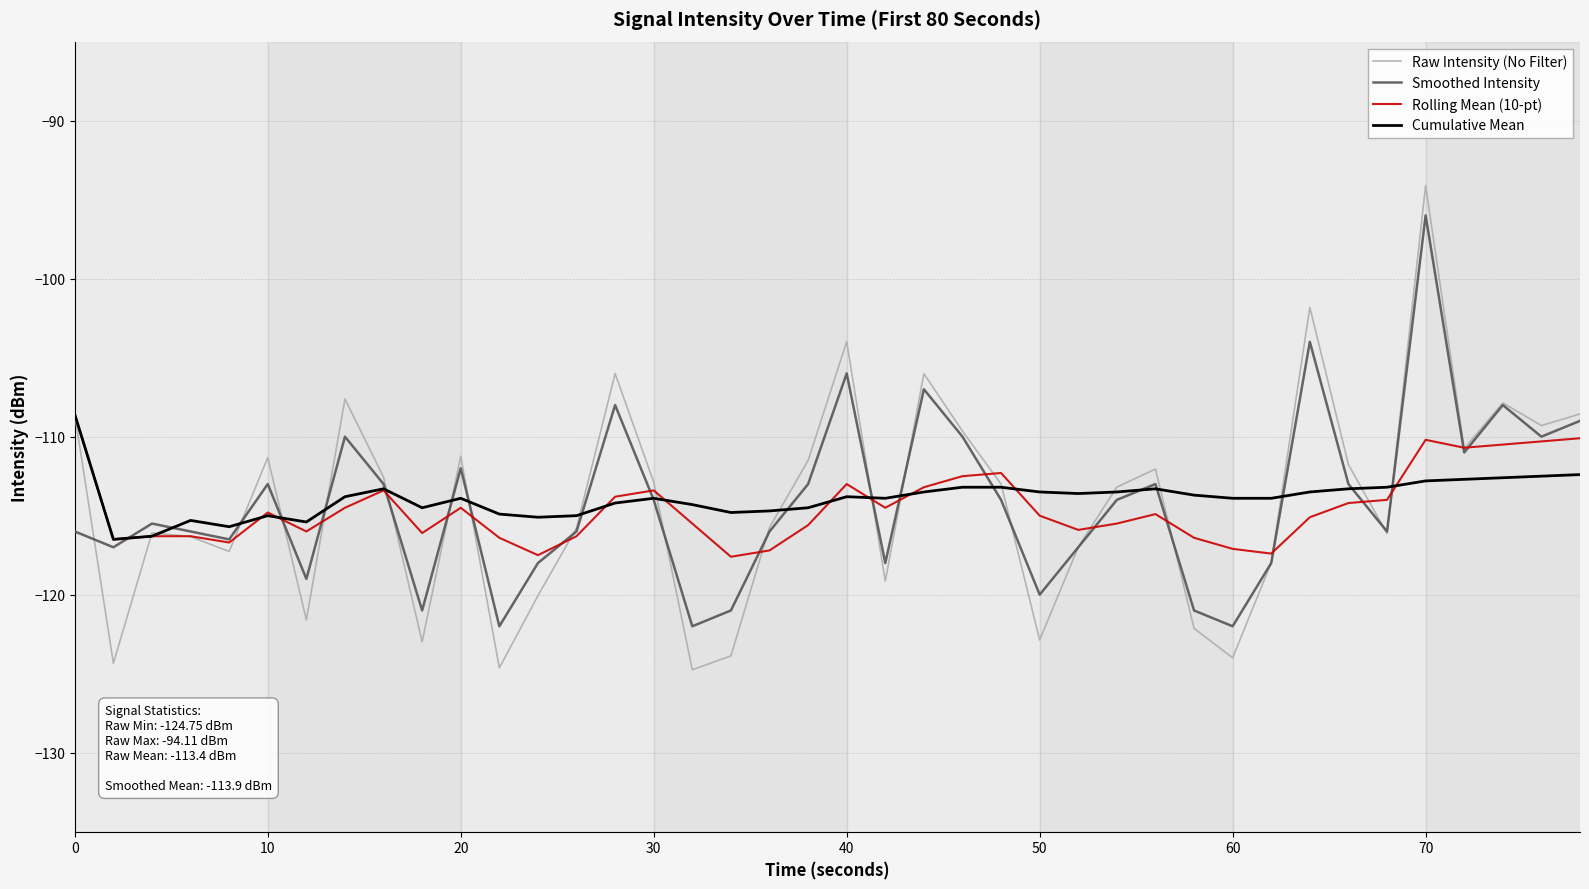

What is the lowest value of the Rolling Mean (10-pt) series?

-117.6